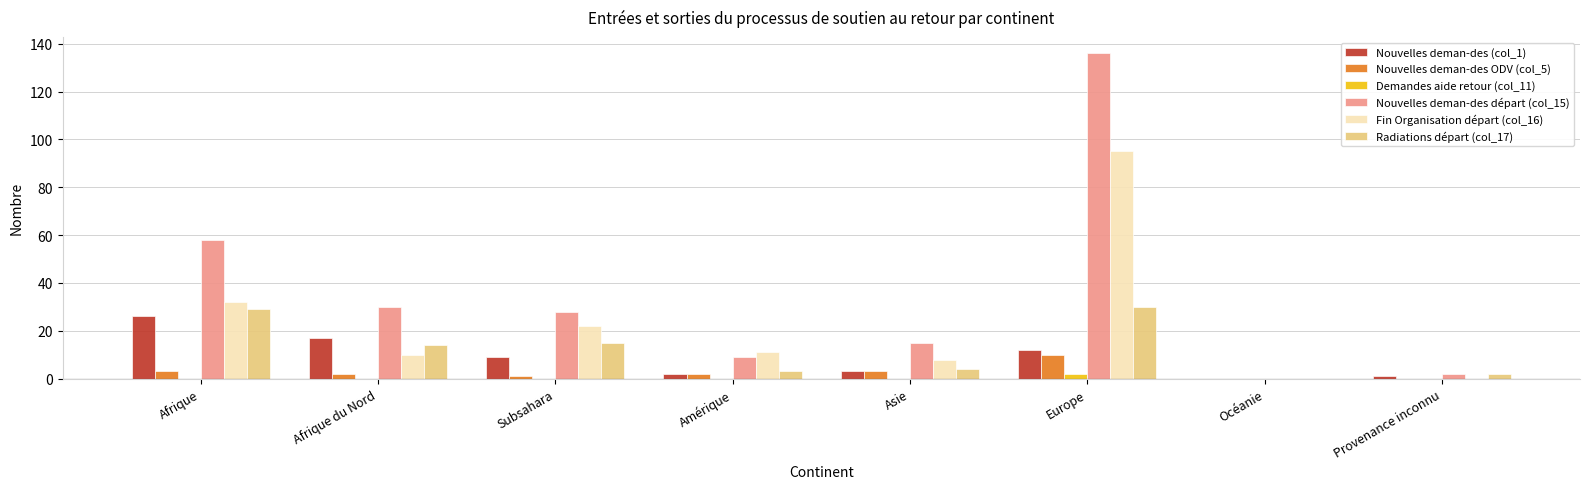

Reading left to right, what are all the values shown in this chart?

Nouvelles deman-des (col_1): Afrique=26	Afrique du Nord=17	Subsahara=9	Amérique=2	Asie=3	Europe=12	Océanie=0	Provenance inconnu=1
Nouvelles deman-des ODV (col_5): Afrique=3	Afrique du Nord=2	Subsahara=1	Amérique=2	Asie=3	Europe=10	Océanie=0	Provenance inconnu=0
Demandes aide retour (col_11): Afrique=0	Afrique du Nord=0	Subsahara=0	Amérique=0	Asie=0	Europe=2	Océanie=0	Provenance inconnu=0
Nouvelles deman-des départ (col_15): Afrique=58	Afrique du Nord=30	Subsahara=28	Amérique=9	Asie=15	Europe=136	Océanie=0	Provenance inconnu=2
Fin Organisation départ (col_16): Afrique=32	Afrique du Nord=10	Subsahara=22	Amérique=11	Asie=8	Europe=95	Océanie=0	Provenance inconnu=0
Radiations départ (col_17): Afrique=29	Afrique du Nord=14	Subsahara=15	Amérique=3	Asie=4	Europe=30	Océanie=0	Provenance inconnu=2